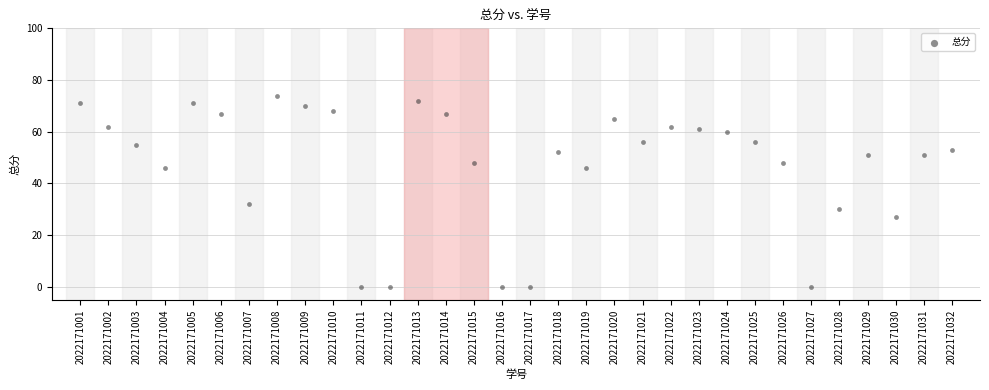

What Y value in the scatter plot is closest to 37?

32